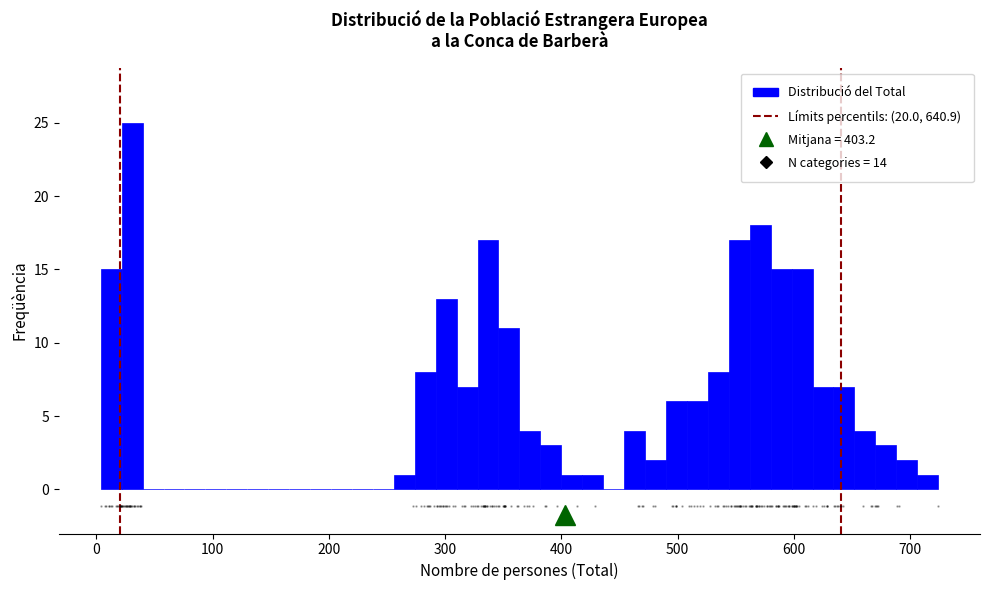

Around what value on the x-axis is the tallest bar? Give the approximate position of its centre, as read against the axis.

30